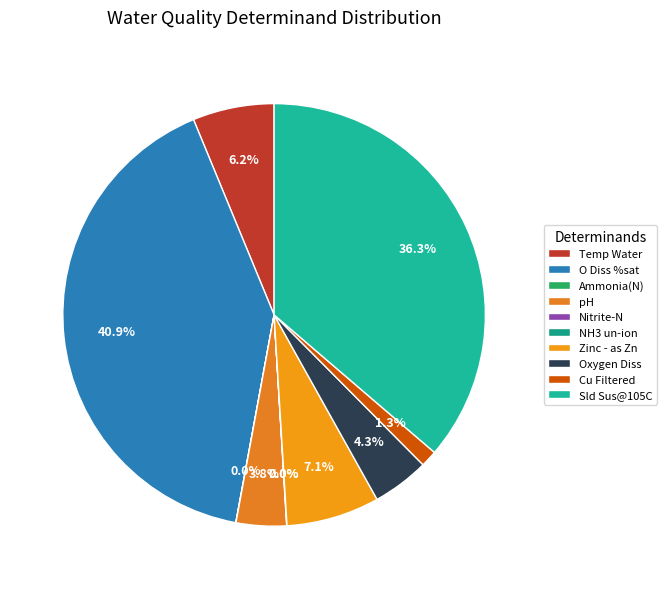

Which category has the smallest portion of the pie?

NH3 un-ion